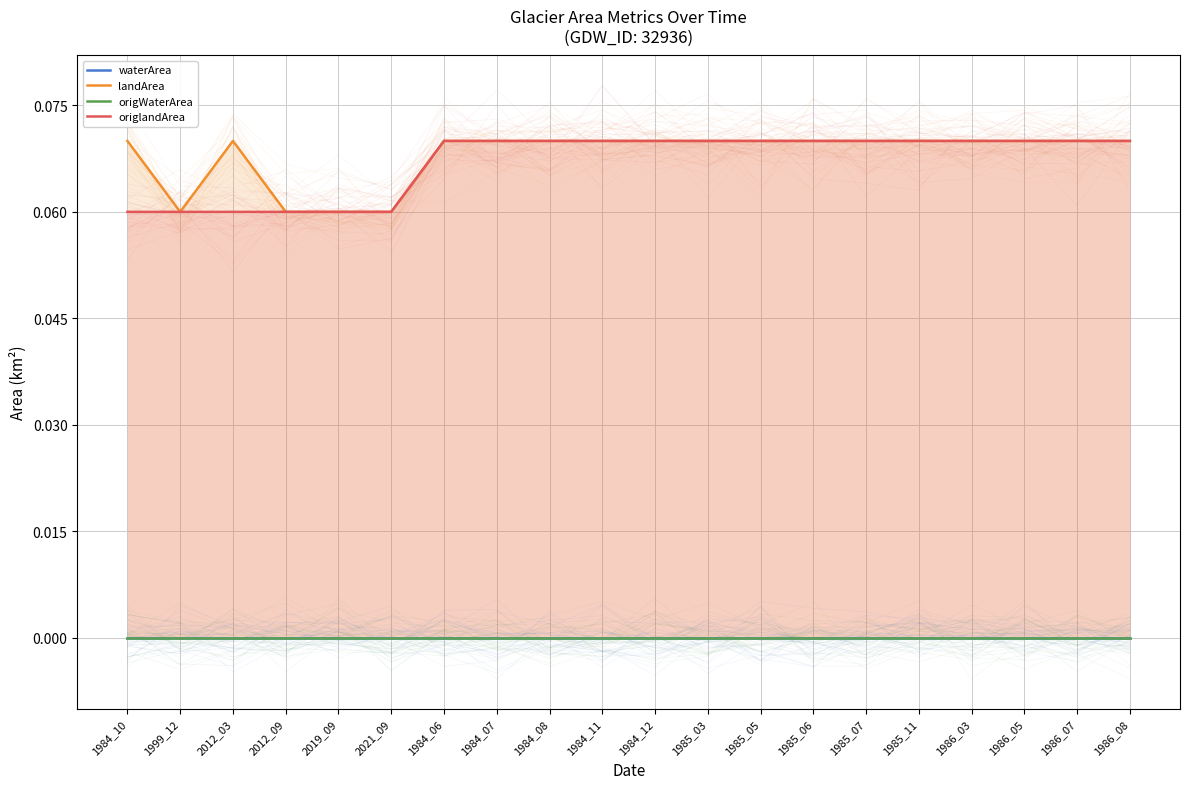

Which category has the highest value in the landArea series?

1984_10